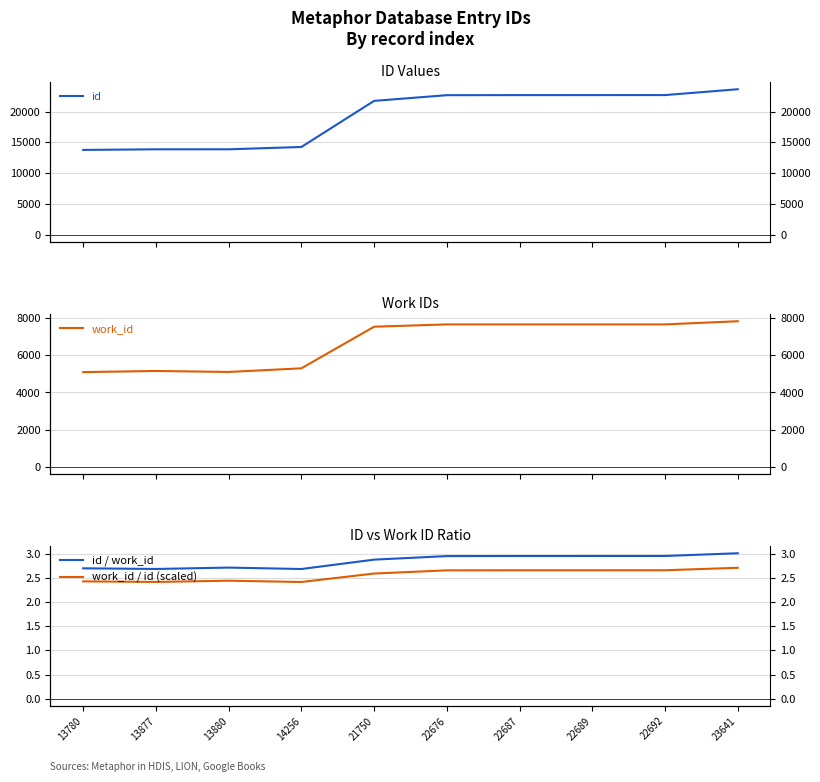

At which label is work_id / id (scaled) closest to 2?

14256